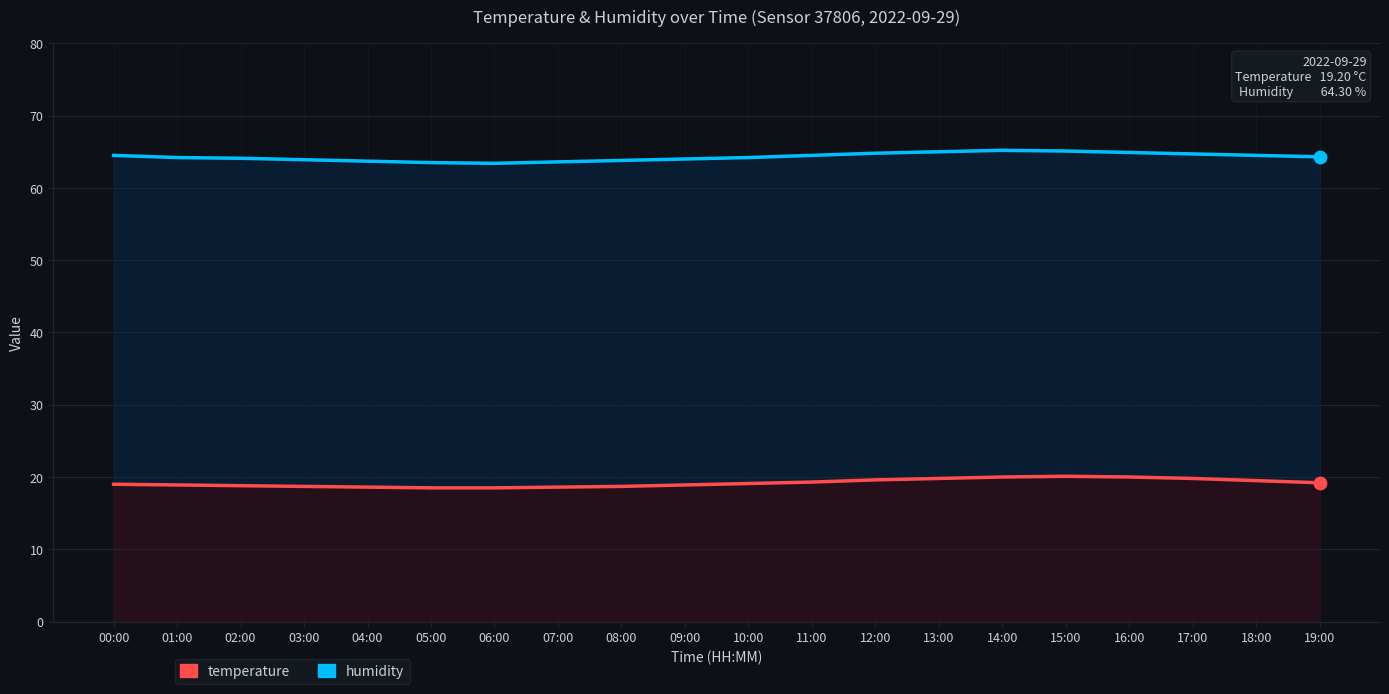

At how many categories does at least one series exceed 19?

20